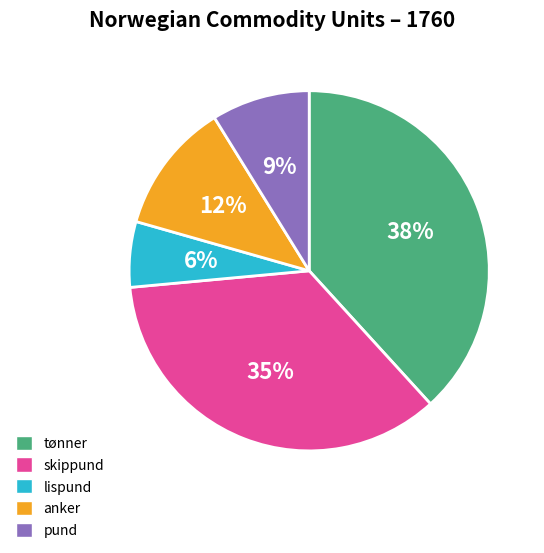

To the nearest percent, what percentage of the pie is tønner?

38%